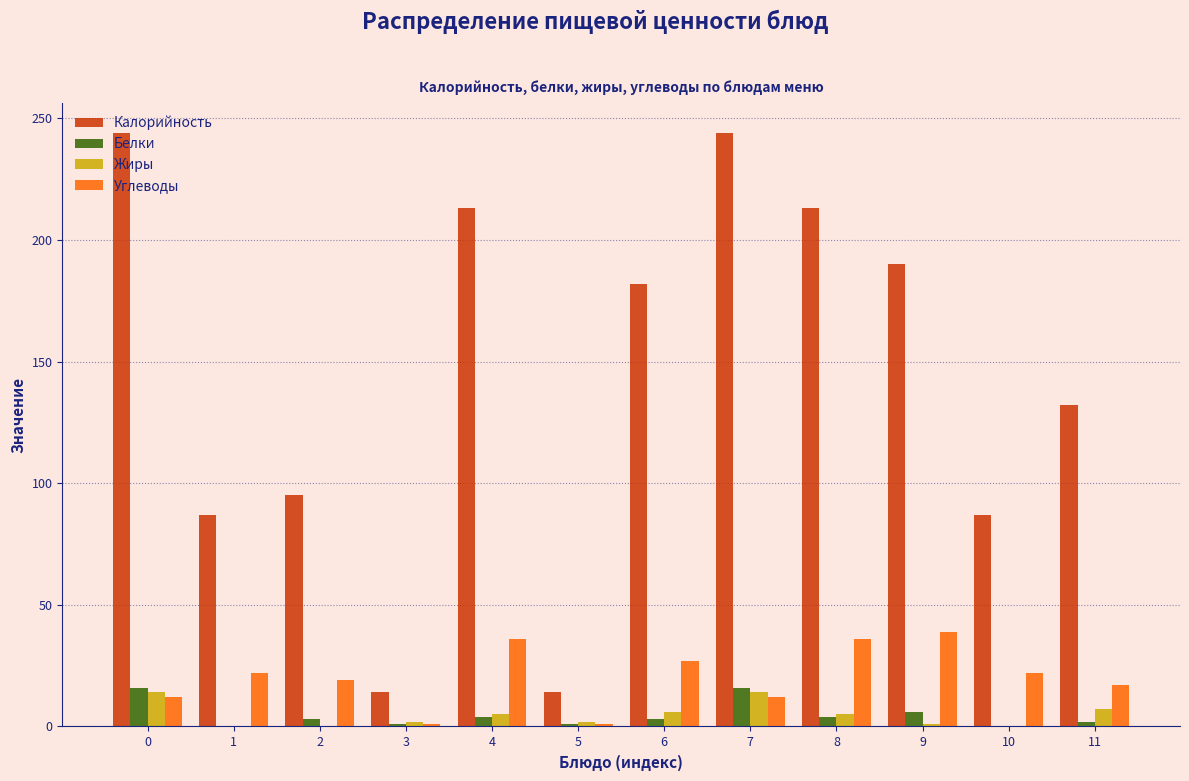

What is the sum of all Калорийность values?

1715